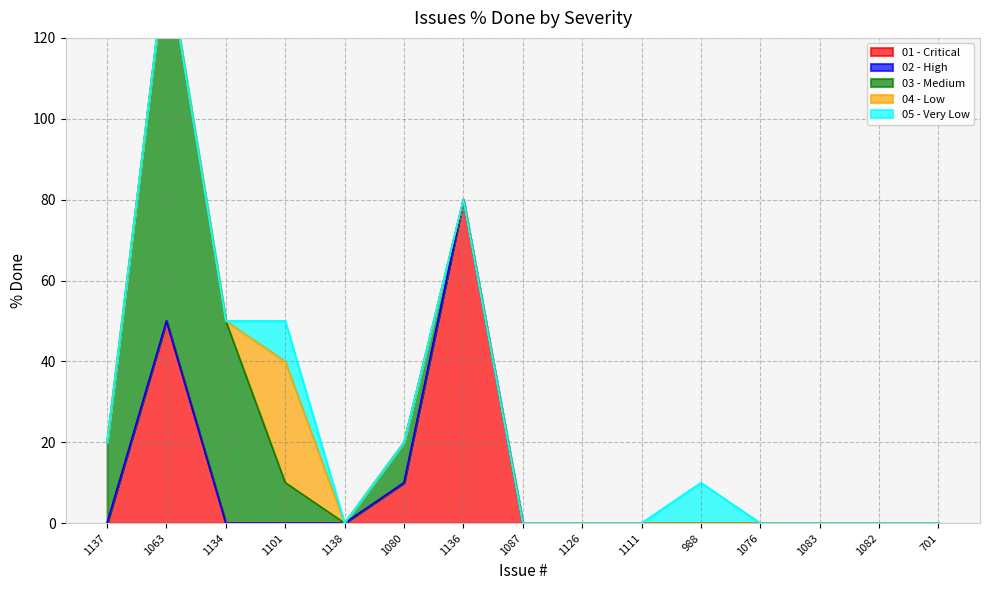

At which category does 03 - Medium reach its first local valley?

1138